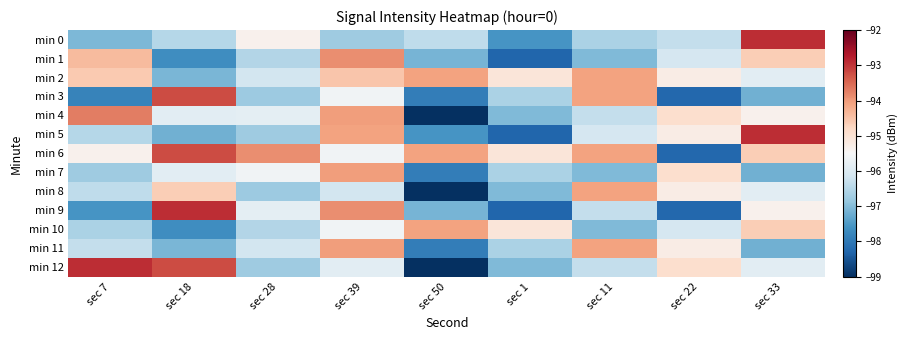

Which series changed the most between sec 11 and sec 33?

min 0